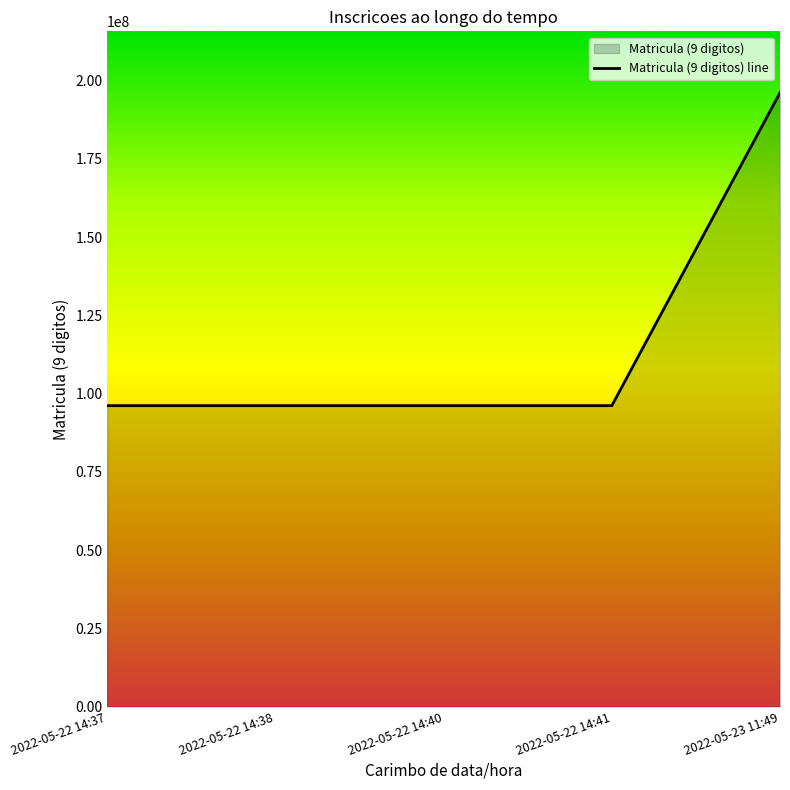

The chart shows a value of 96150069 at 2022-05-22 14:38. True or false?

True